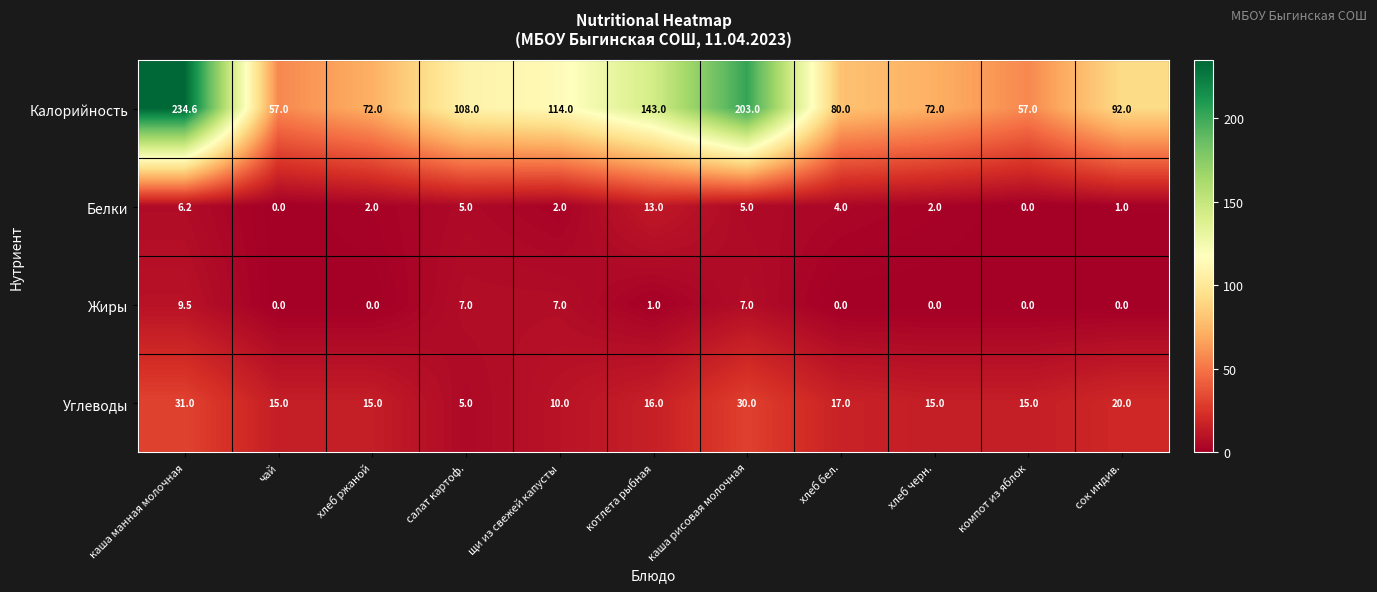

At котлета рыбная, list the series in order from largest to smallest.

Калорийность, Углеводы, Белки, Жиры